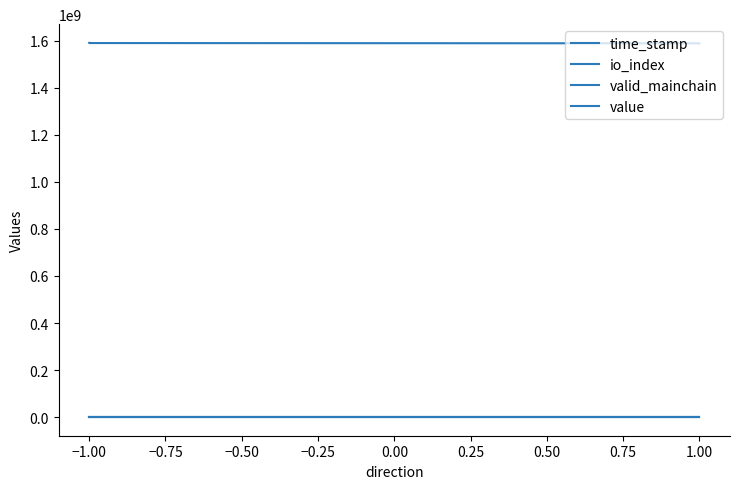

How many interior local peaks does the io_index series have?

1